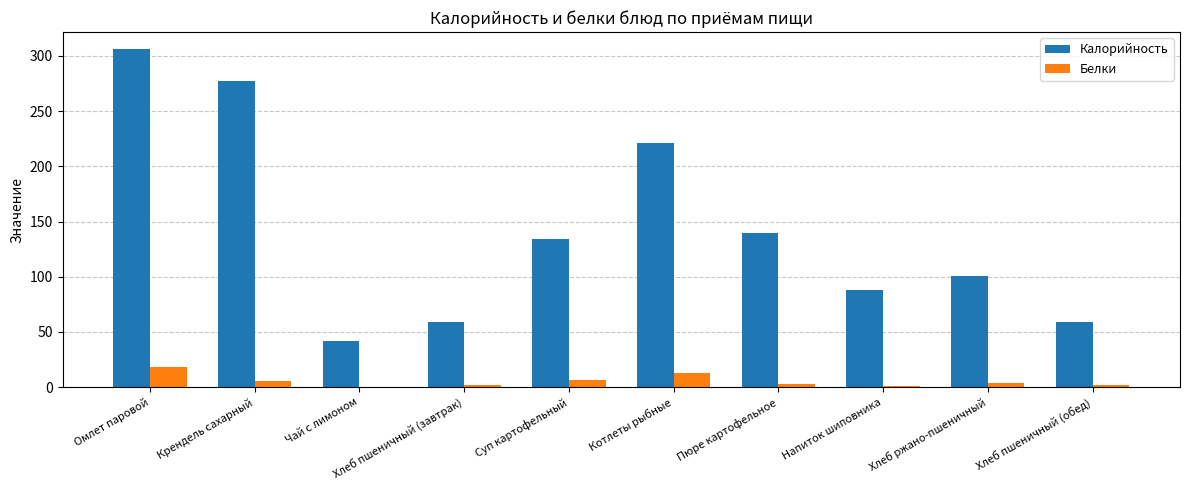

Count the number of categories in the chart.

10